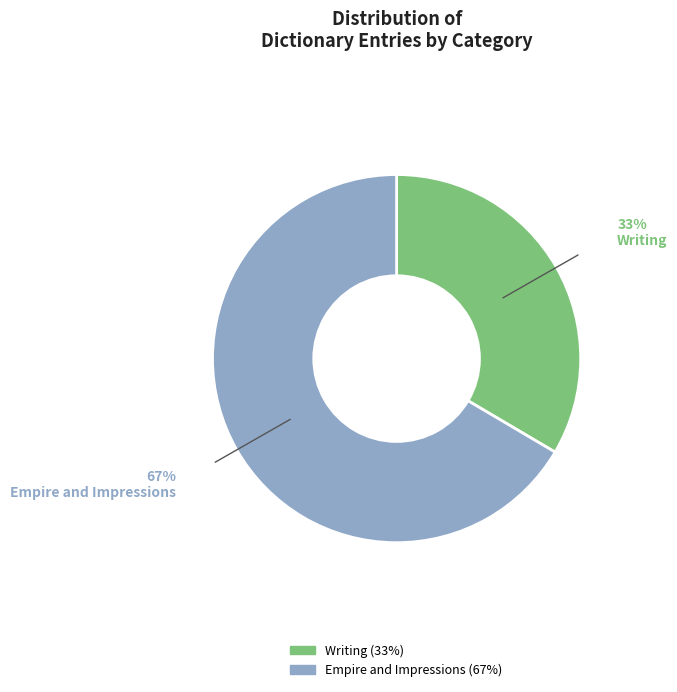

True or false: Empire and Impressions accounts for 72% of the total.

False